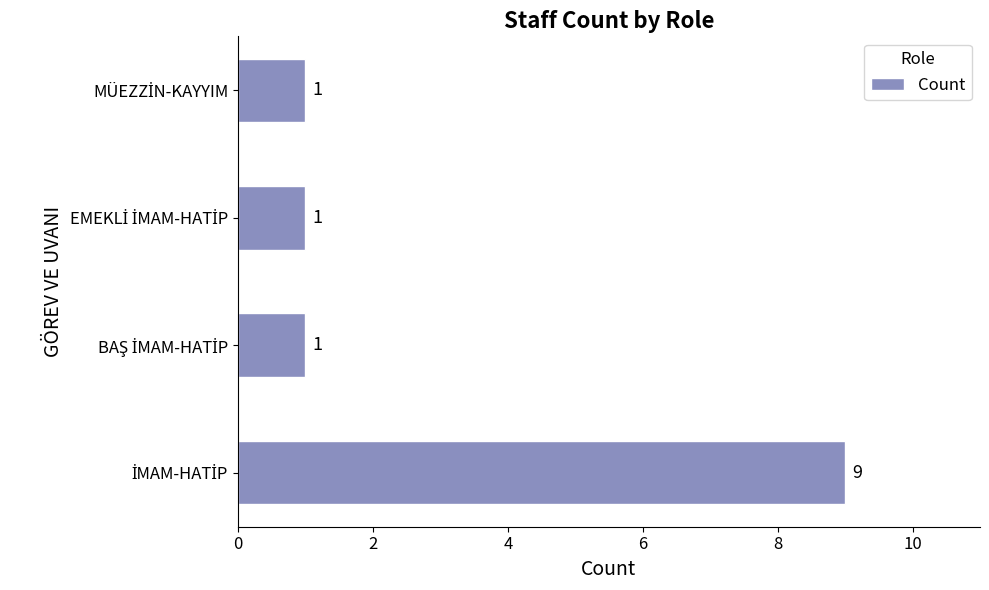

Reading bottom to top, transcribe all the data shown in this chart.

9	1	1	1